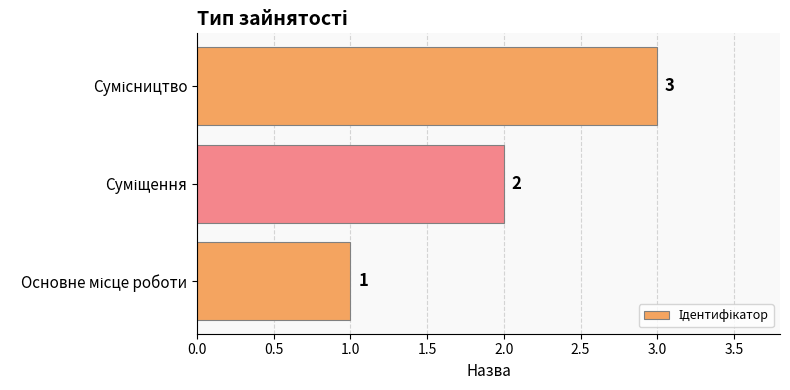

Count the values in the range 1 to 3.

3